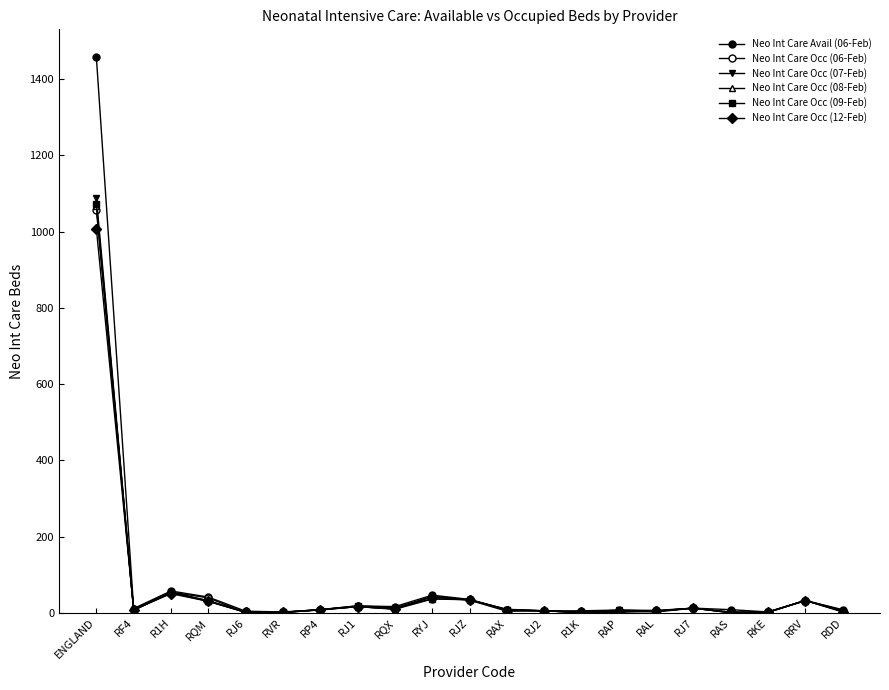

Count the number of categories in the chart.

21